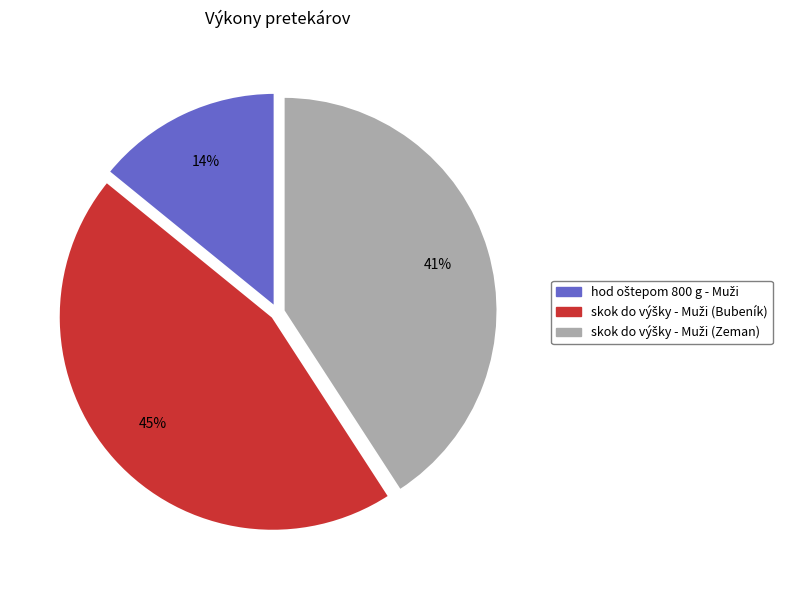

Does any single category account for the majority?

No